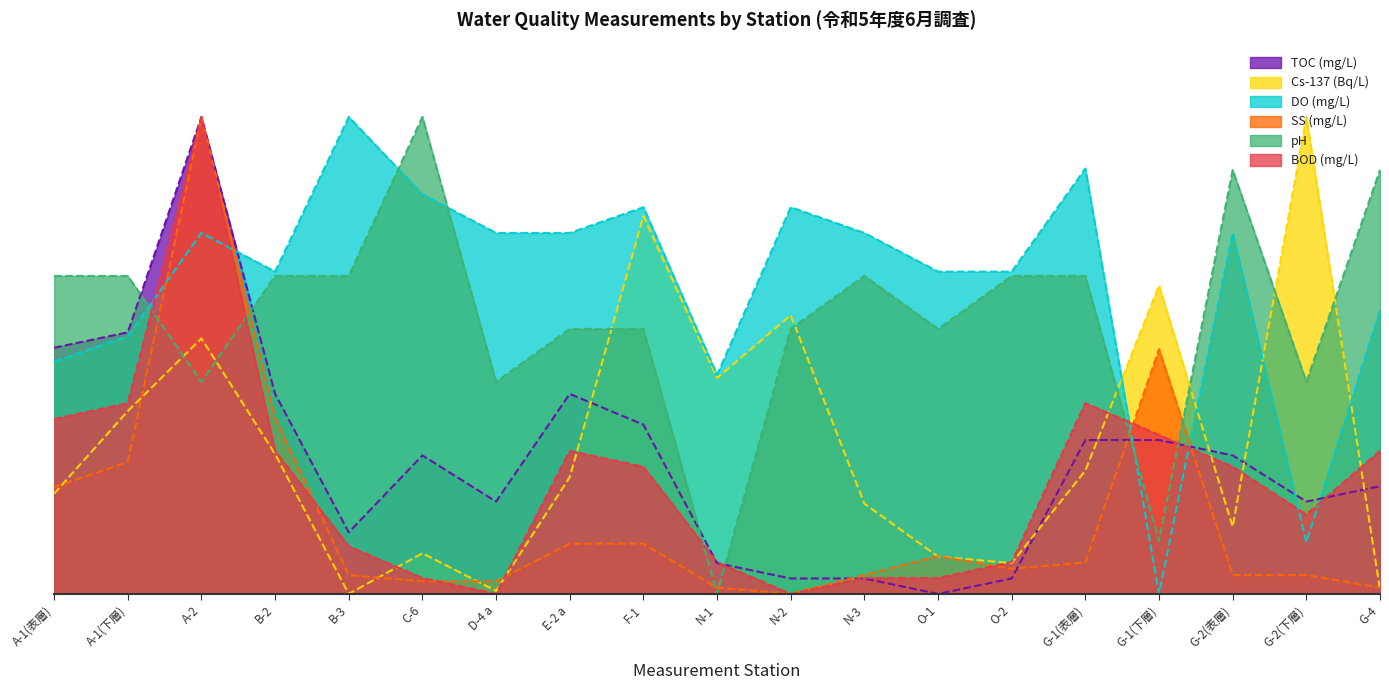

True or false: TOC (mg/L) has more than 2 points higher than both neighbors.

True